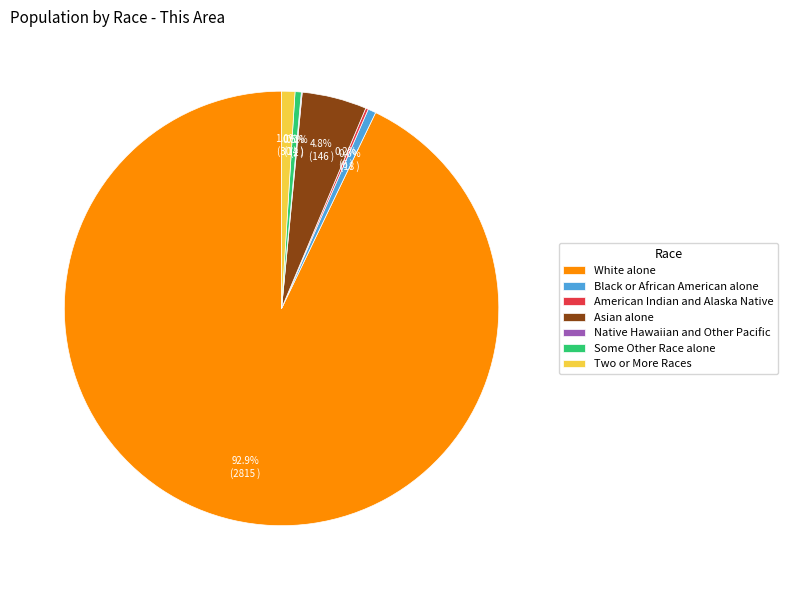

How much of the chart is everything except Black or African American alone?

99.4%